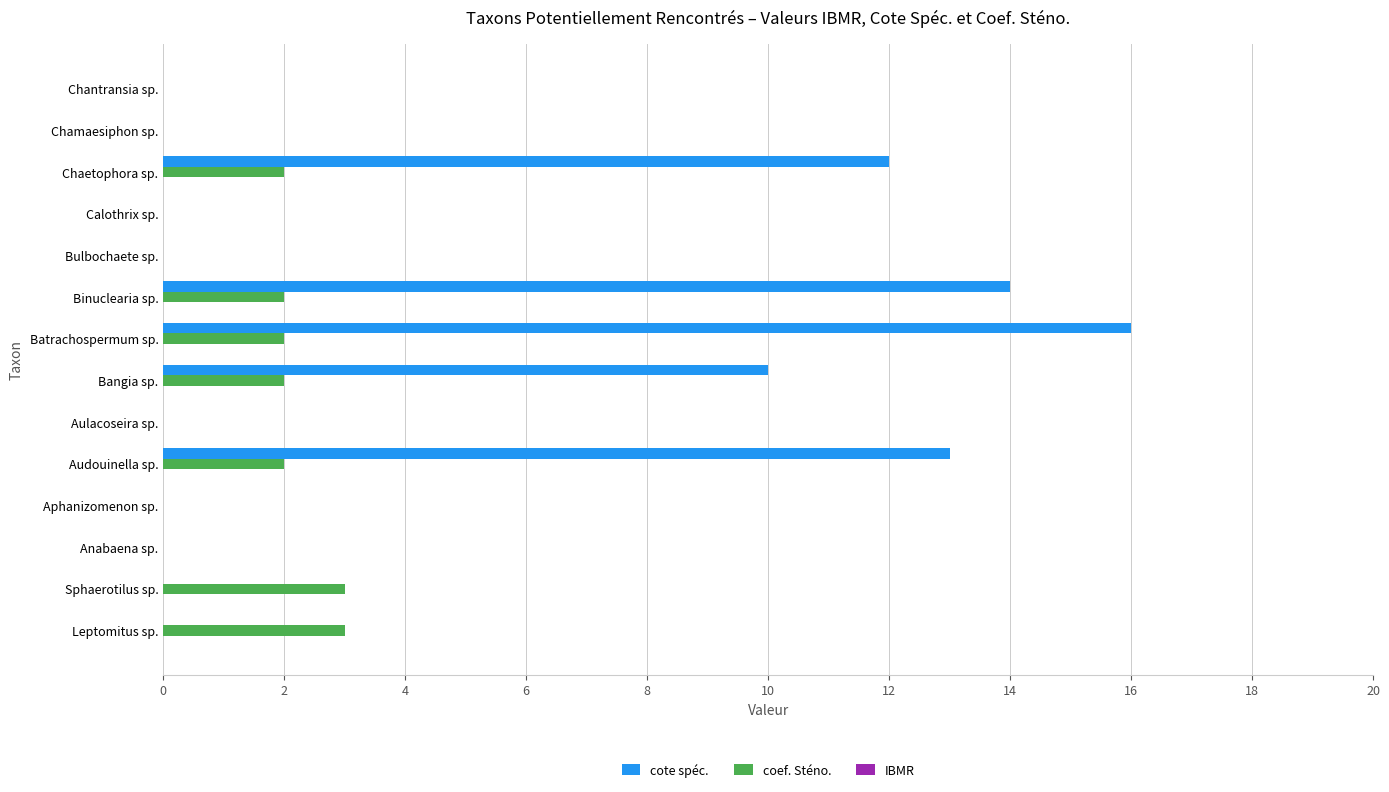

Between Batrachospermum sp. and Chamaesiphon sp., which series saw the biggest shift?

cote spéc.